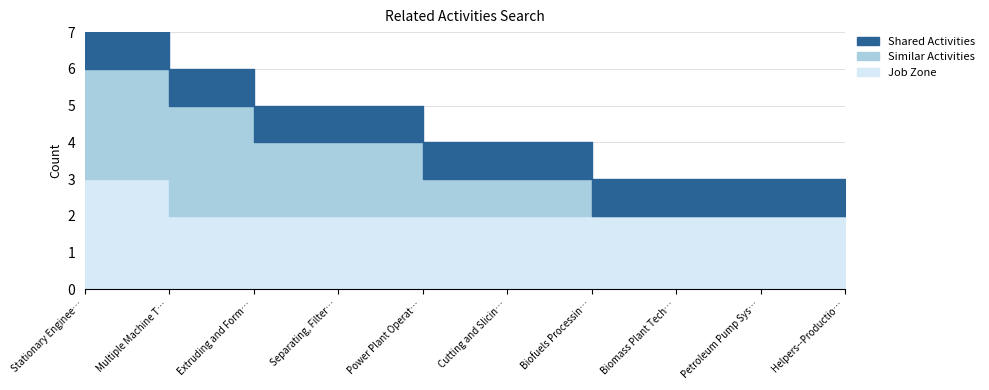

The value of Job Zone at Power Plant Operators is 2. True or false?

True